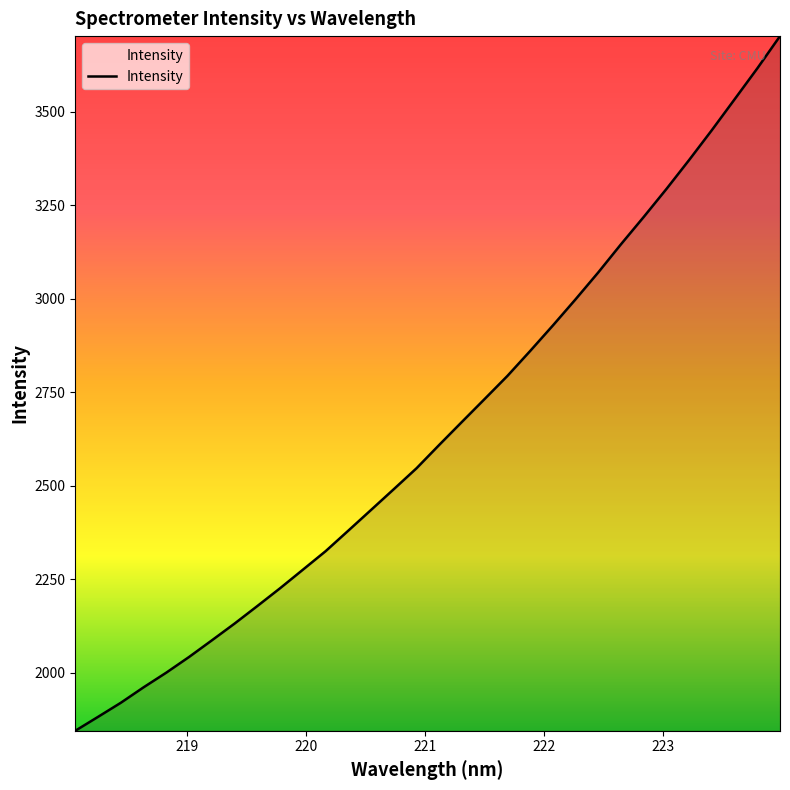

What is the difference between the maximum and minimum values?

1857.7